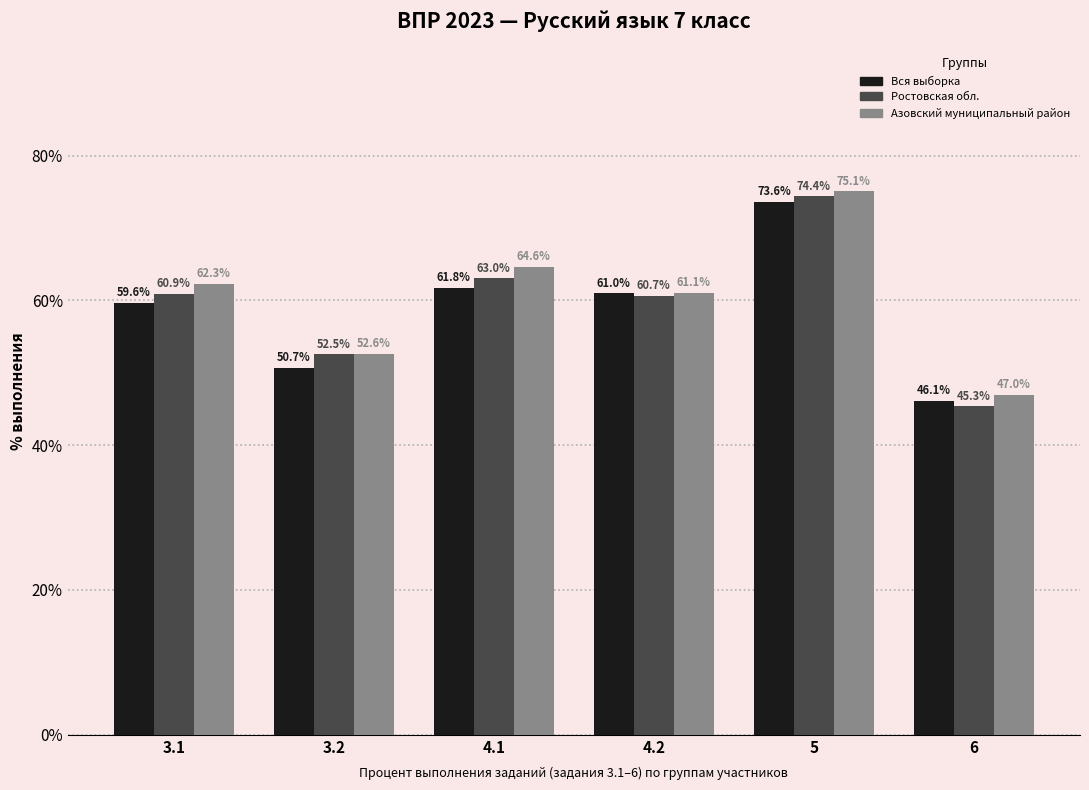

What are all the series names shown in the legend?

Вся выборка, Ростовская обл., Азовский муниципальный район